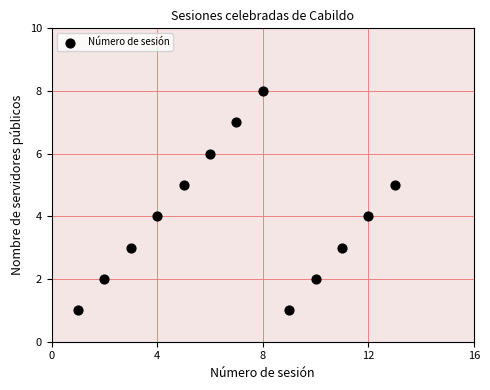

What is the range of X values (max minus min)?

12